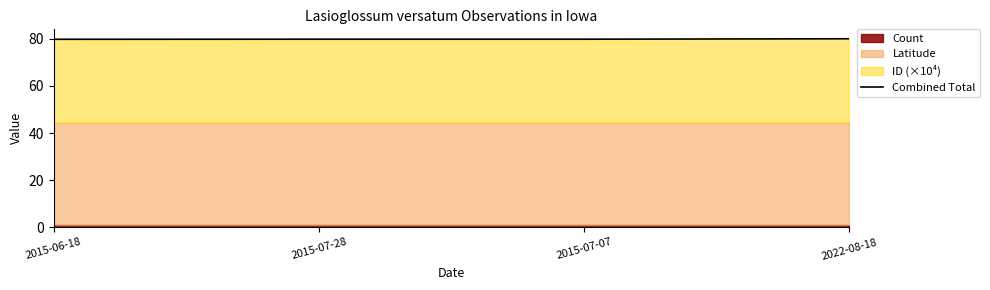

Reading left to right, transcribe all the data shown in this chart.

79.8	79.9	79.9	80.1